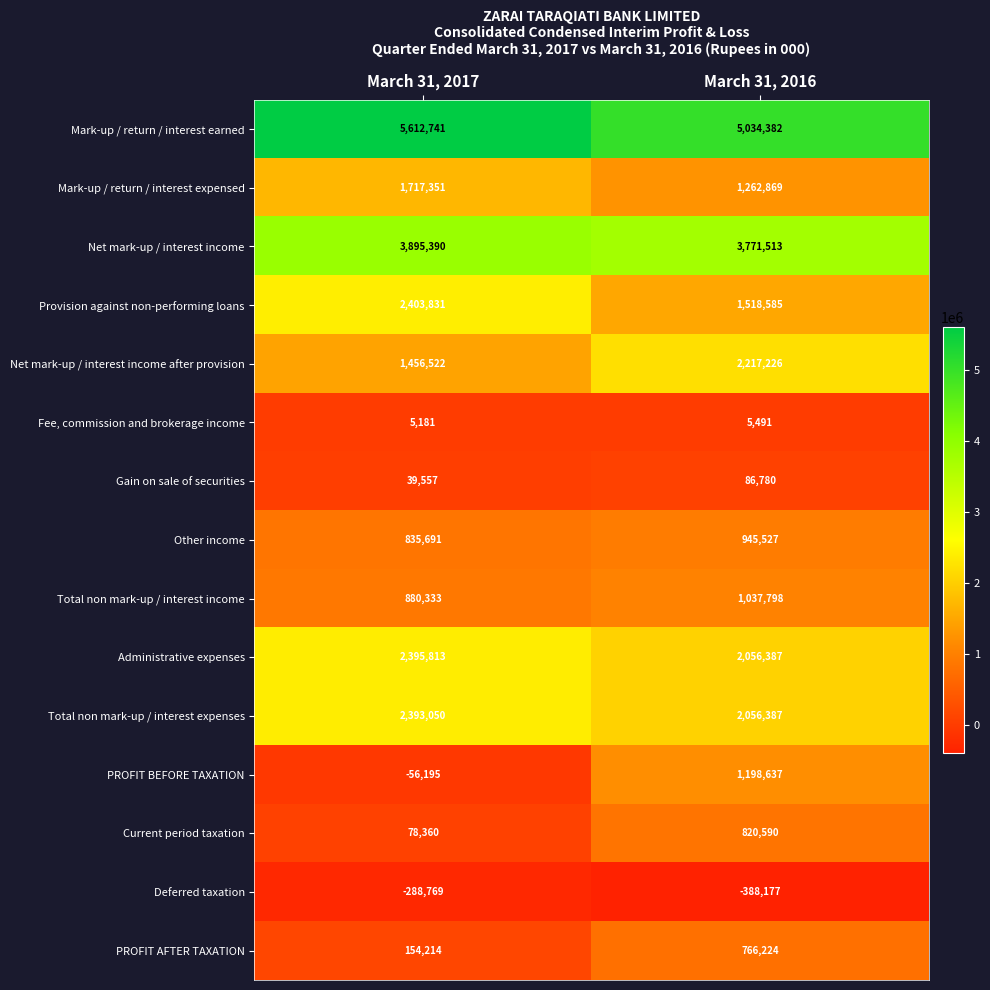

At March 31, 2017, list the series in order from smallest to largest.

Deferred taxation, PROFIT BEFORE TAXATION, Fee, commission and brokerage income, Gain on sale of securities, Current period taxation, PROFIT AFTER TAXATION, Other income, Total non mark-up / interest income, Net mark-up / interest income after provision, Mark-up / return / interest expensed, Total non mark-up / interest expenses, Administrative expenses, Provision against non-performing loans, Net mark-up / interest income, Mark-up / return / interest earned